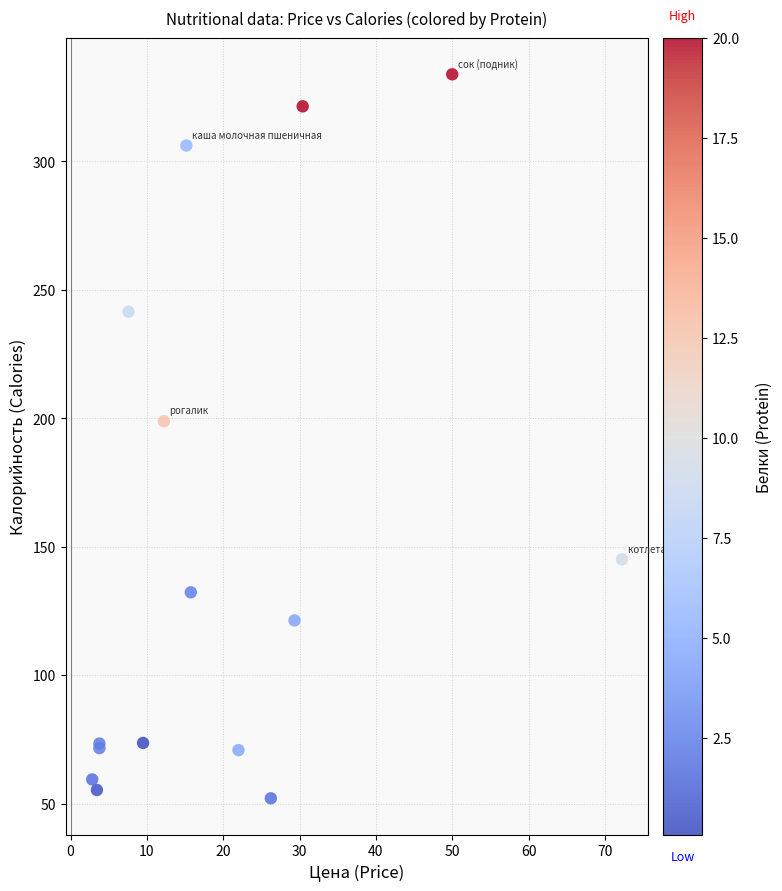

What Y value in the scatter plot is closest to 192?

198.8